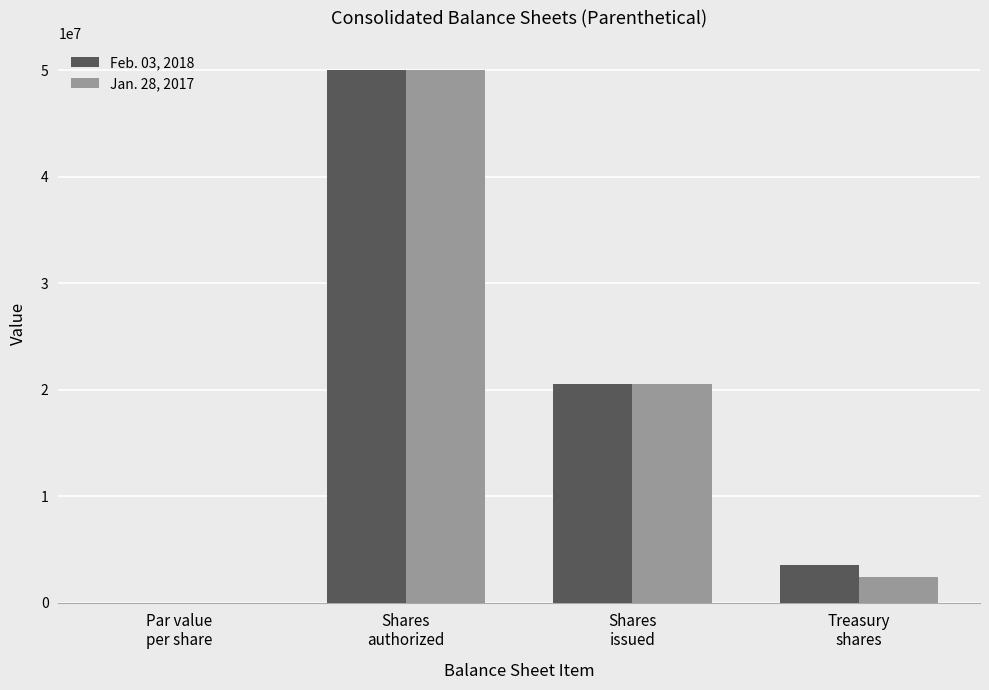

What is the maximum value shown in the chart?

50000000.0